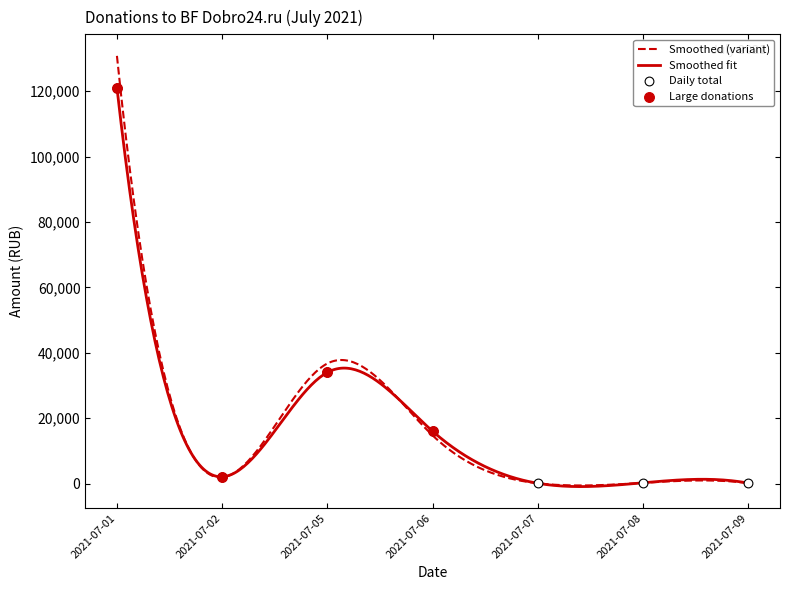

At which label does Smoothed fit reach its peak?

2021-07-01